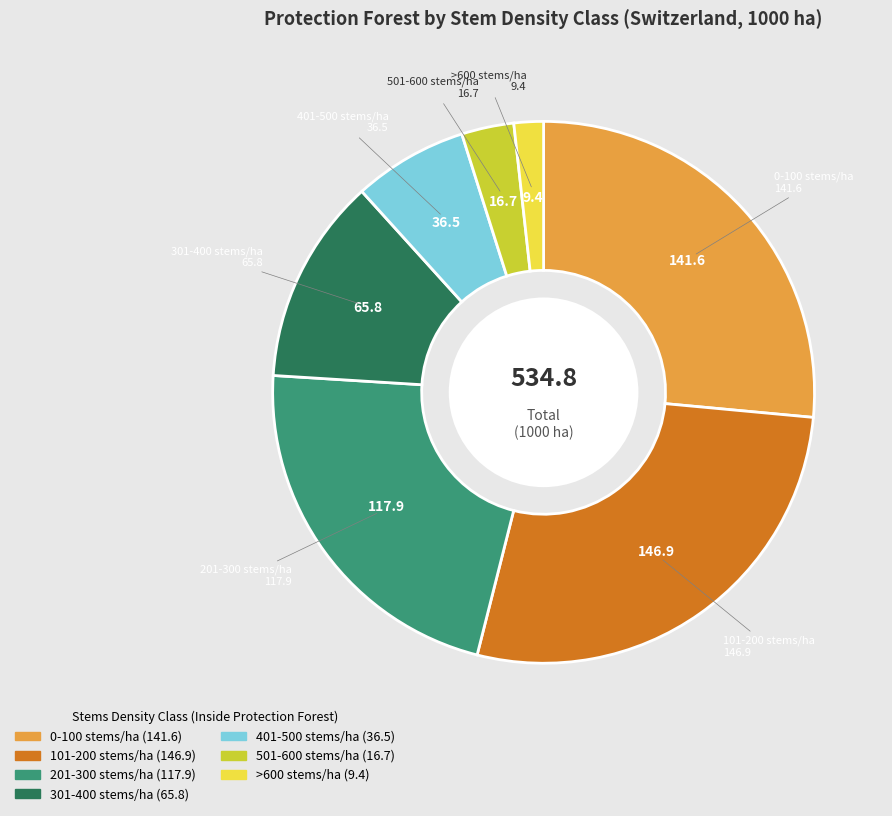

Is 401-500 stems/ha the majority of the pie?

No